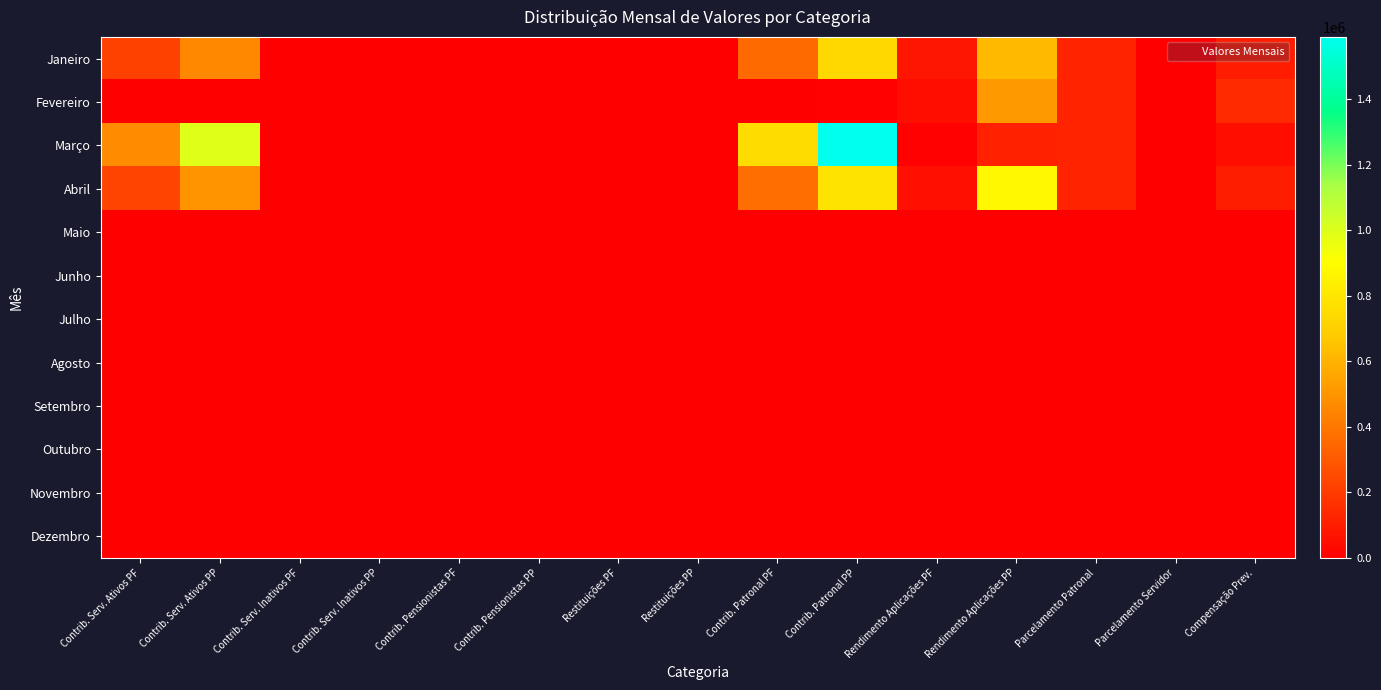

How many distinct data groups are displayed?

12